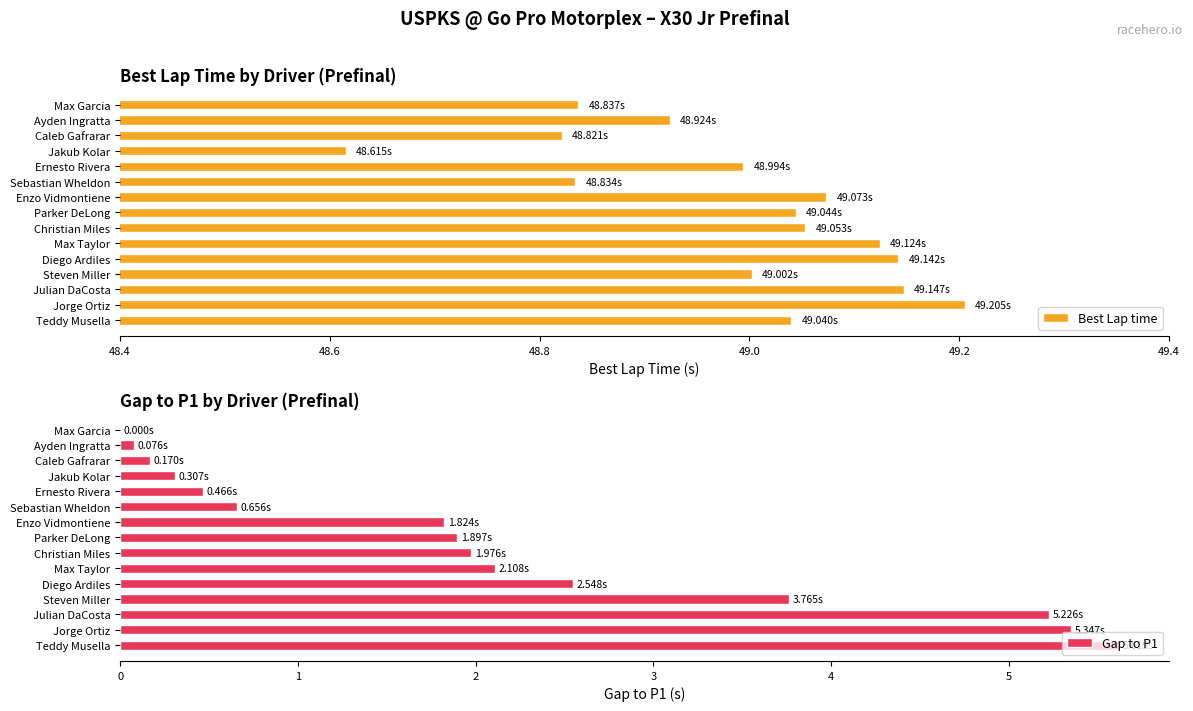

What is the difference between the maximum and minimum values in the Best Lap time series?

0.6